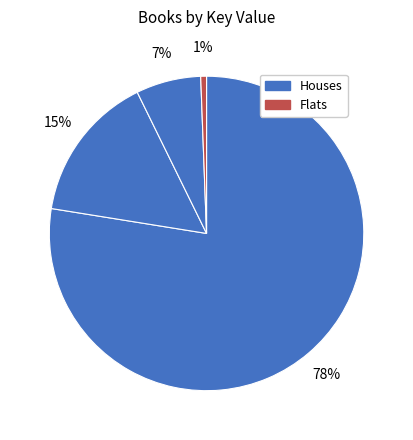

How many slices are in this pie chart?

4